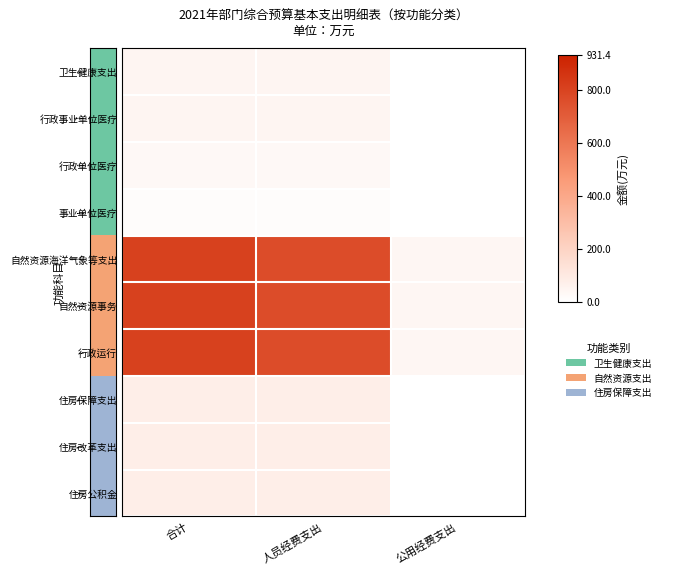

Count the number of categories in the chart.

3